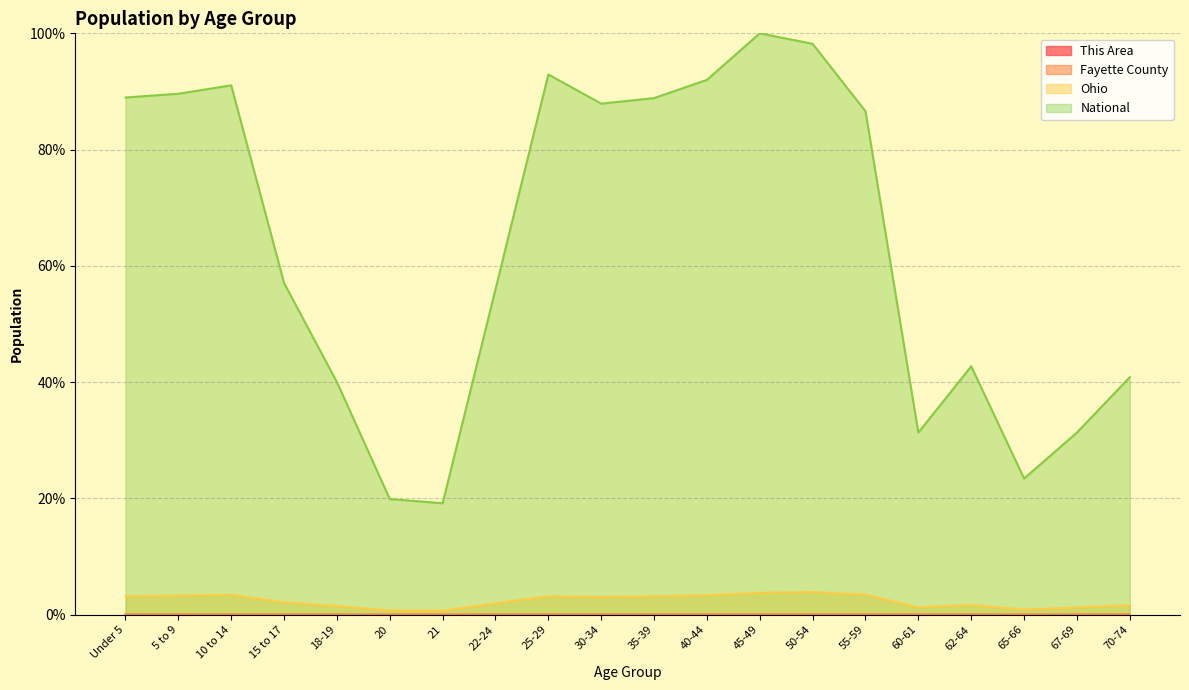

Which category has the highest value in the This Area series?

50-54